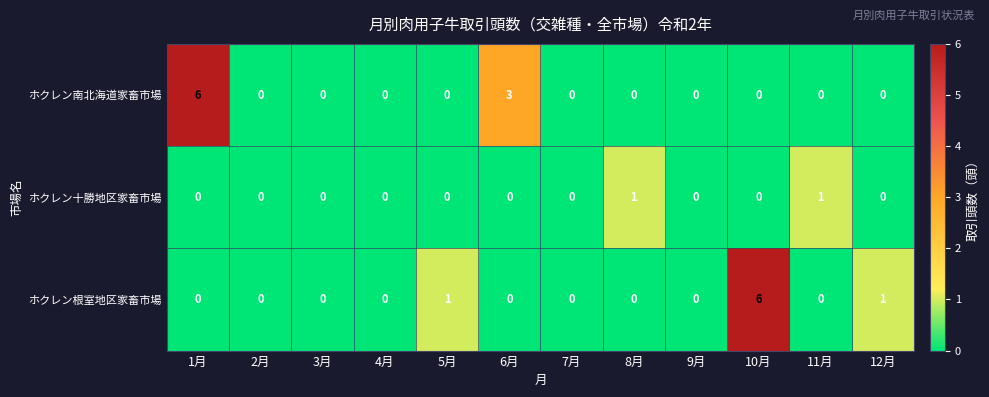

How many distinct data groups are displayed?

3